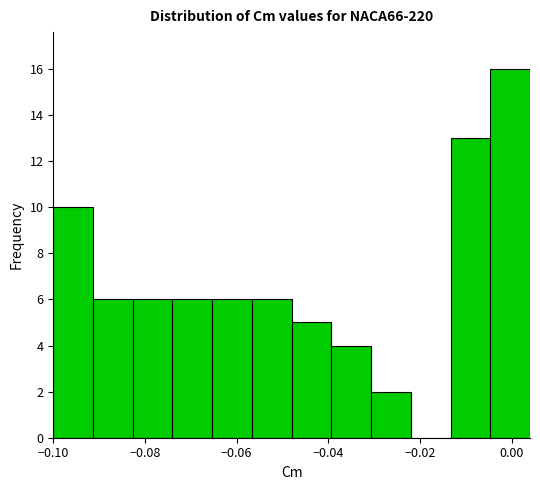

What is the height of the bar covering -0.092 to -0.082 on the x-axis? Neither the bar edges nor the heights are printed on the chart, so give them approximately, as read against the axes.

6